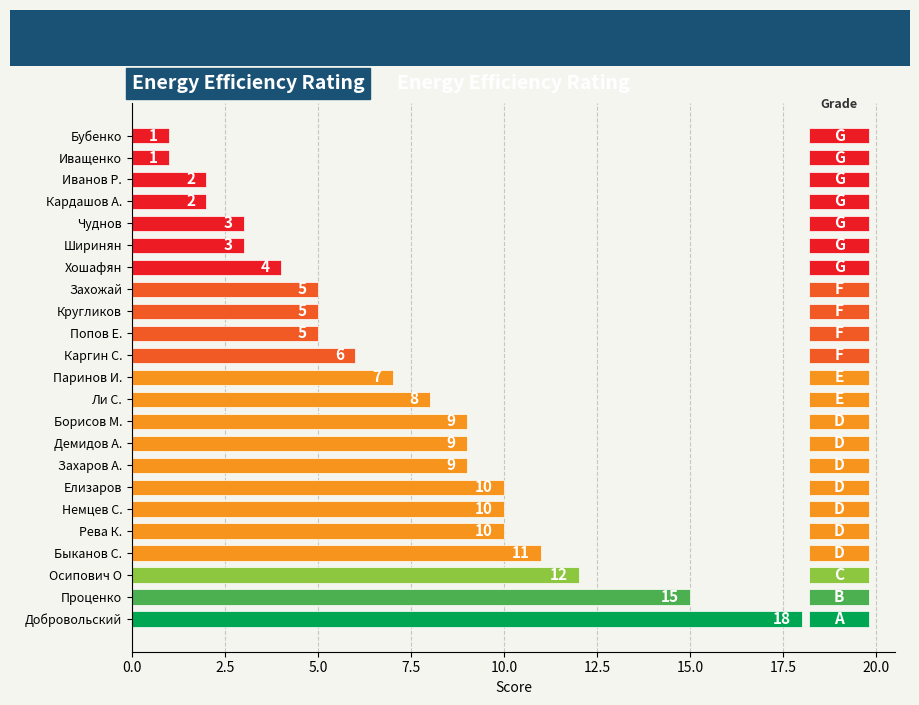

Reading bottom to top, extract all data points from this chart.

Добровольский=18	Проценко=15	Осипович О=12	Быканов С.=11	Рева К.=10	Немцев С.=10	Елизаров=10	Захаров А.=9	Демидов А.=9	Борисов М.=9	Ли С.=8	Паринов И.=7	Каргин С.=6	Попов Е.=5	Кругликов=5	Захожай=5	Хошафян=4	Ширинян=3	Чуднов=3	Кардашов А.=2	Иванов Р.=2	Иващенко=1	Бубенко=1